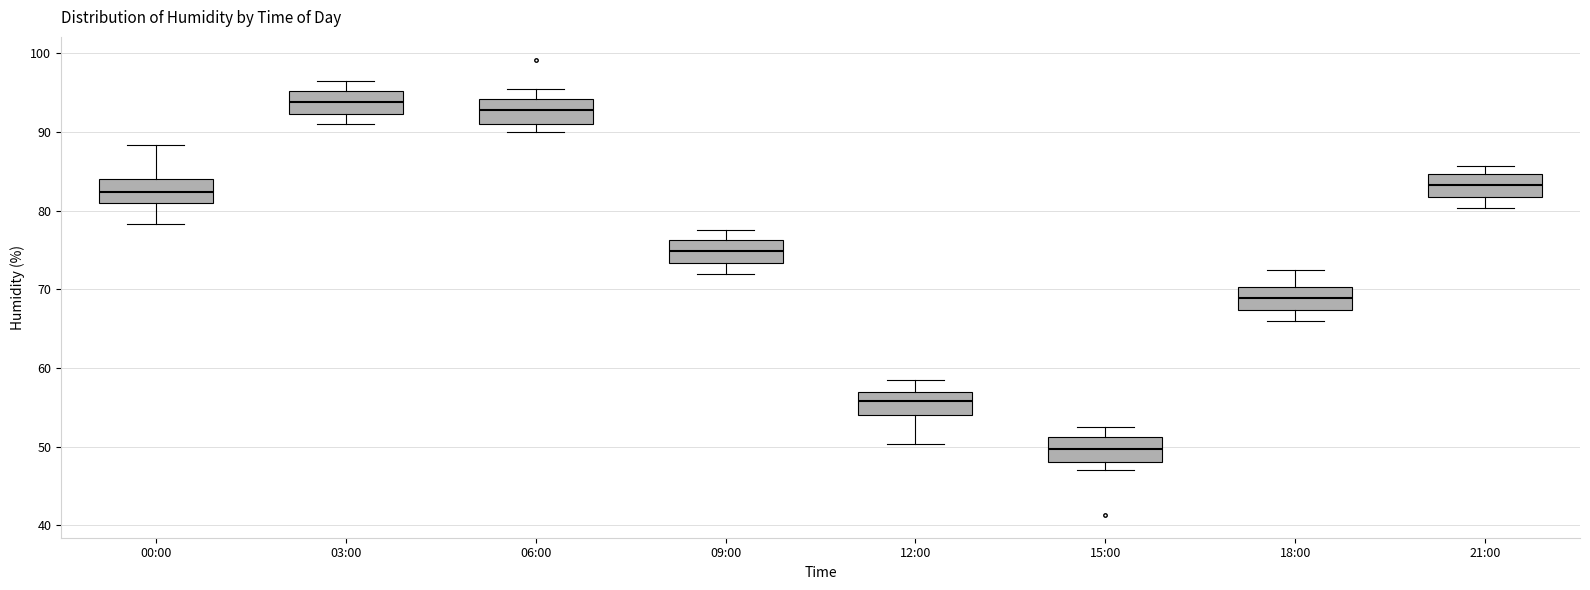

Which box's median line is the lowest?

15:00